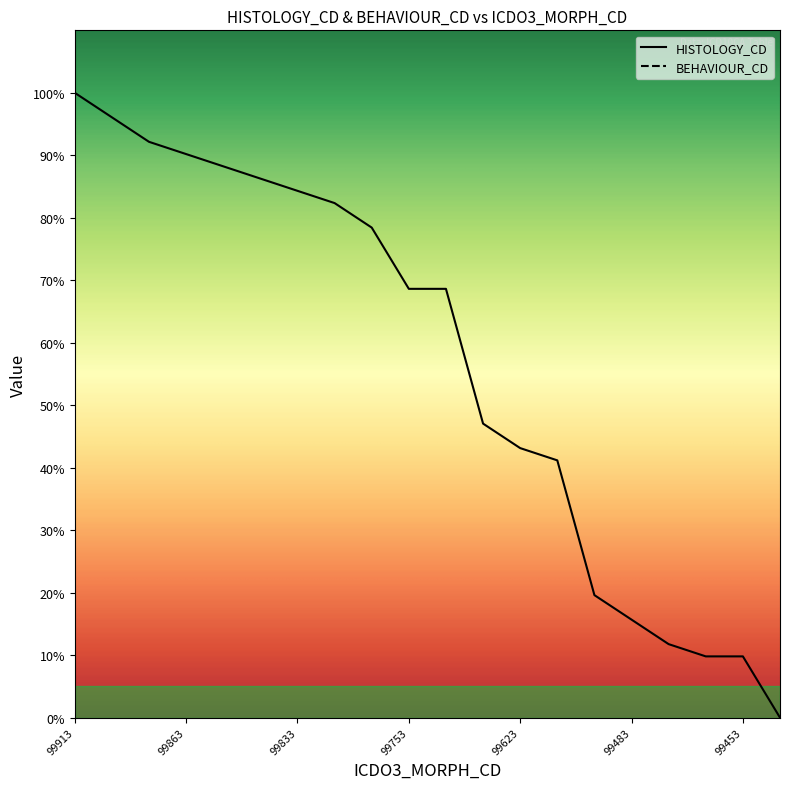

Where is the data nearest to the value 50?

99643